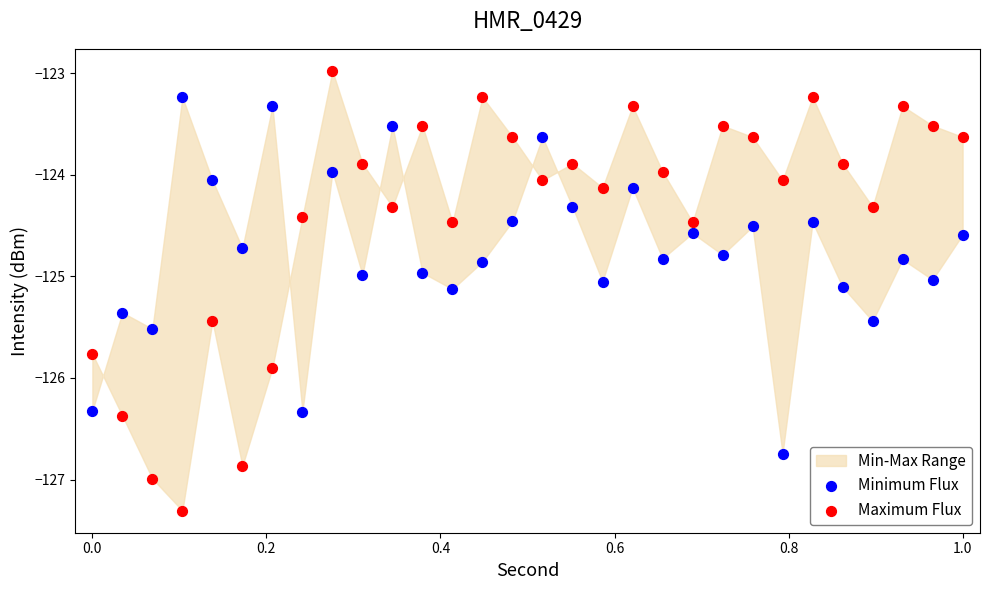

What is the X range (max minus min) for the scatter plot?

1.0